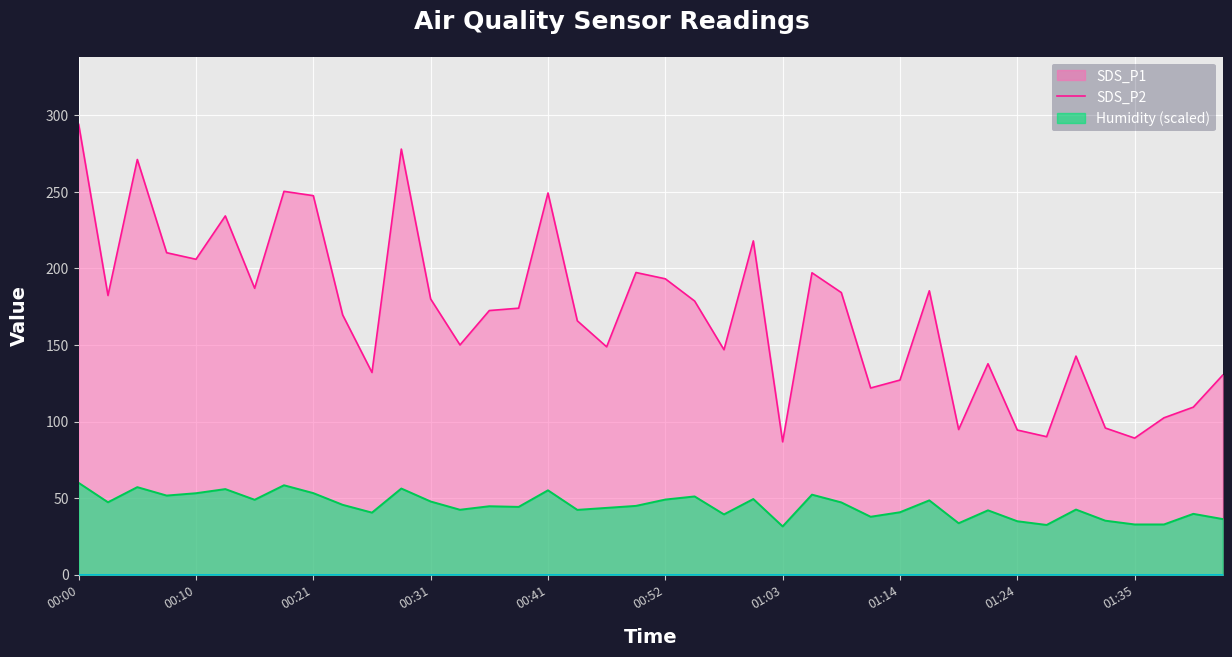

Which series has the largest total across all categories?

SDS_P1